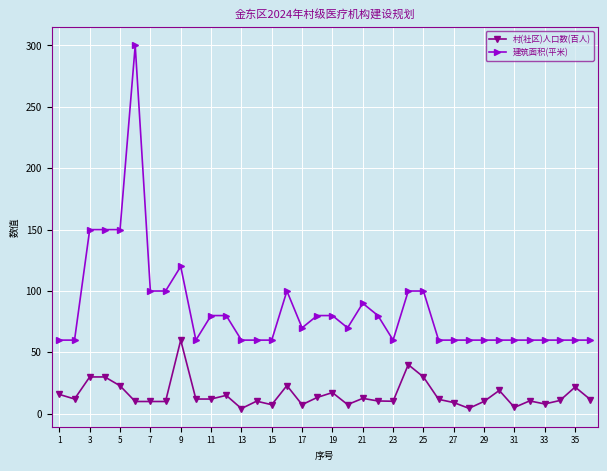

Which series has the largest range (max minus min)?

建筑面积(平米)